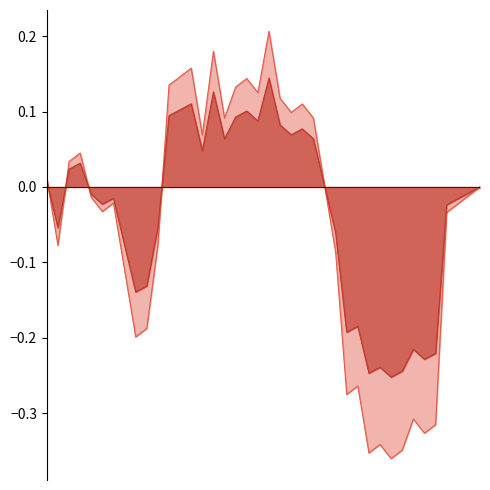

Does the chart display data point markers on the line(s)?

No